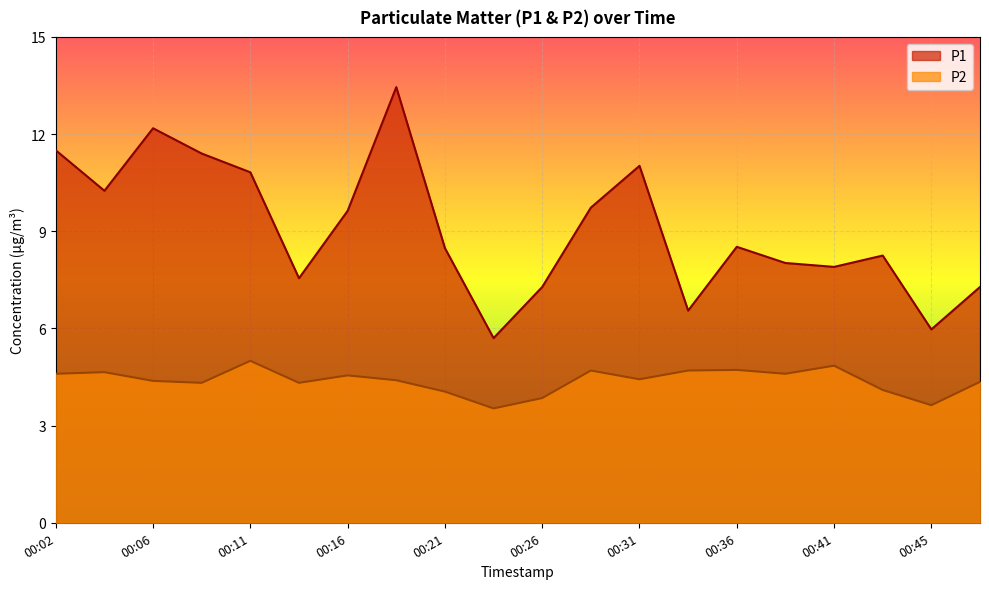

How many data points does each series have?

20